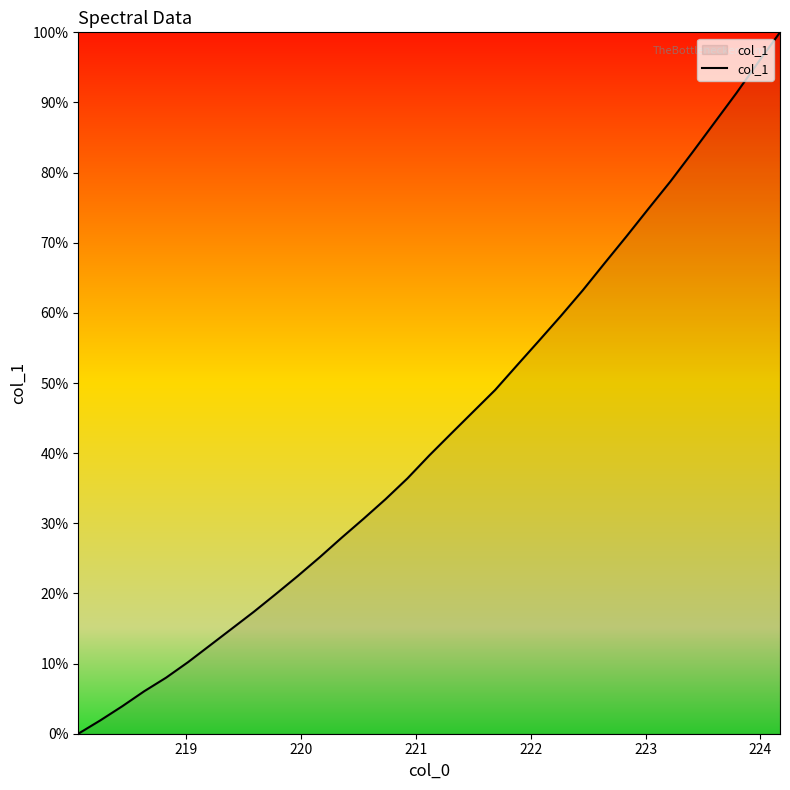

What is the maximum value shown in the chart?

100.0